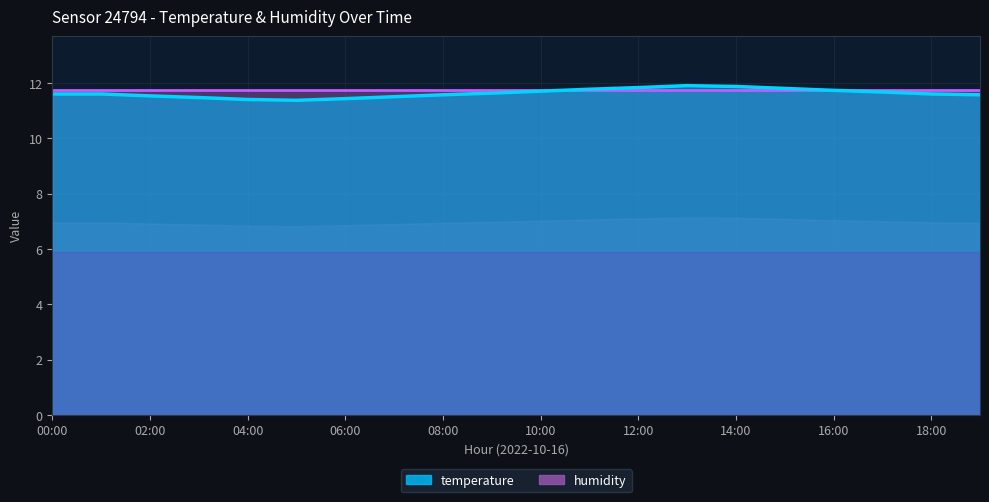

The value at 14:00 is 11.9. True or false?

True